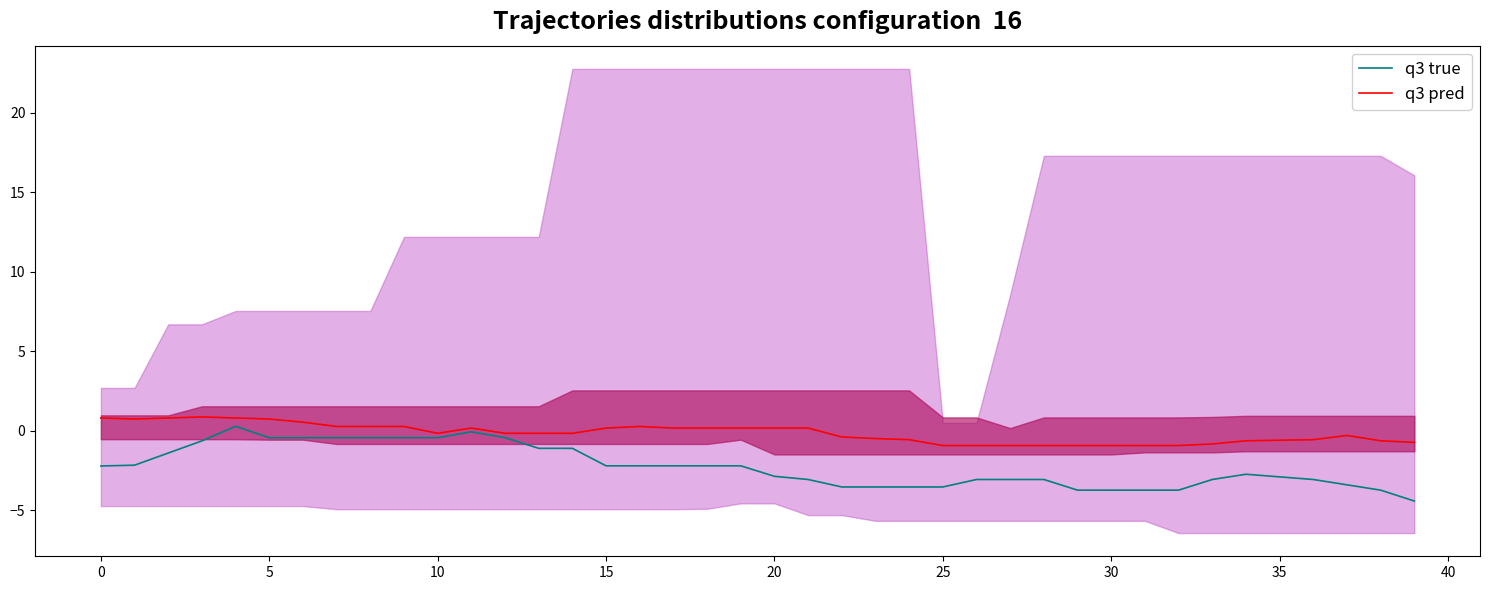

How many positive values does the q3 true series have?

1